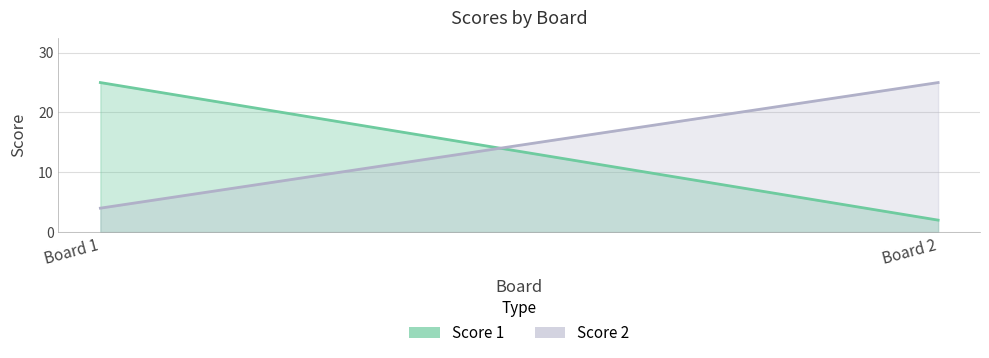

What is the average value of the Score 2 series?

14